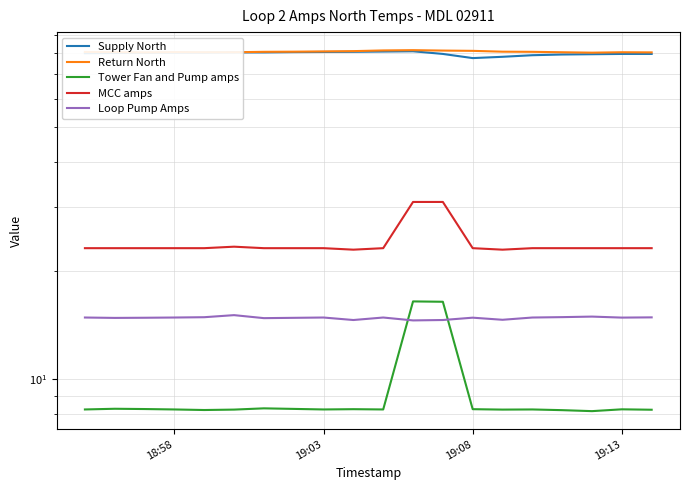

True or false: MCC amps and Return North cross at least once.

False